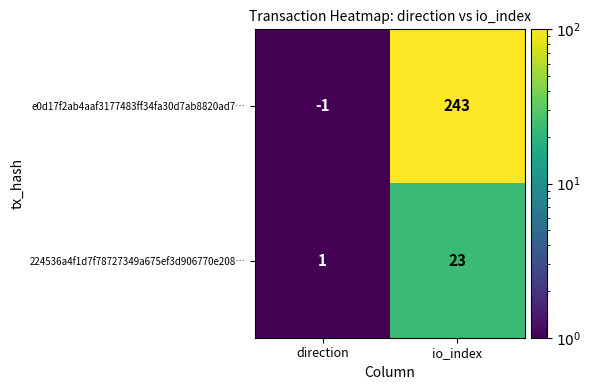

What is the difference between the highest and lowest values at io_index?

220